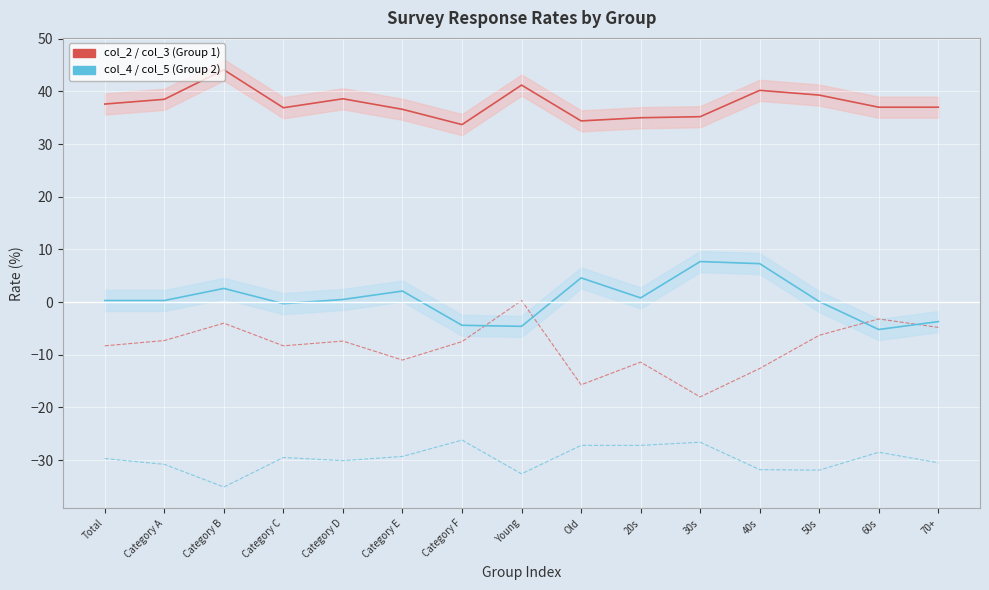

Does the chart display data point markers on the line(s)?

No